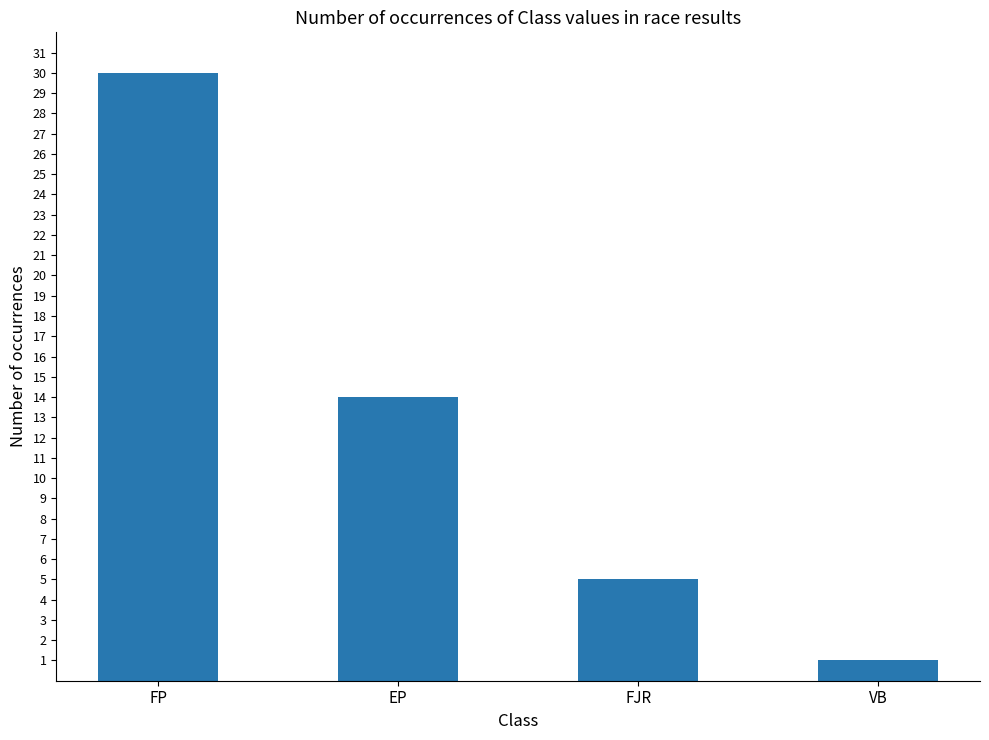

Reading right to left, list all the values displayed in this chart.

VB=1	FJR=5	EP=14	FP=30